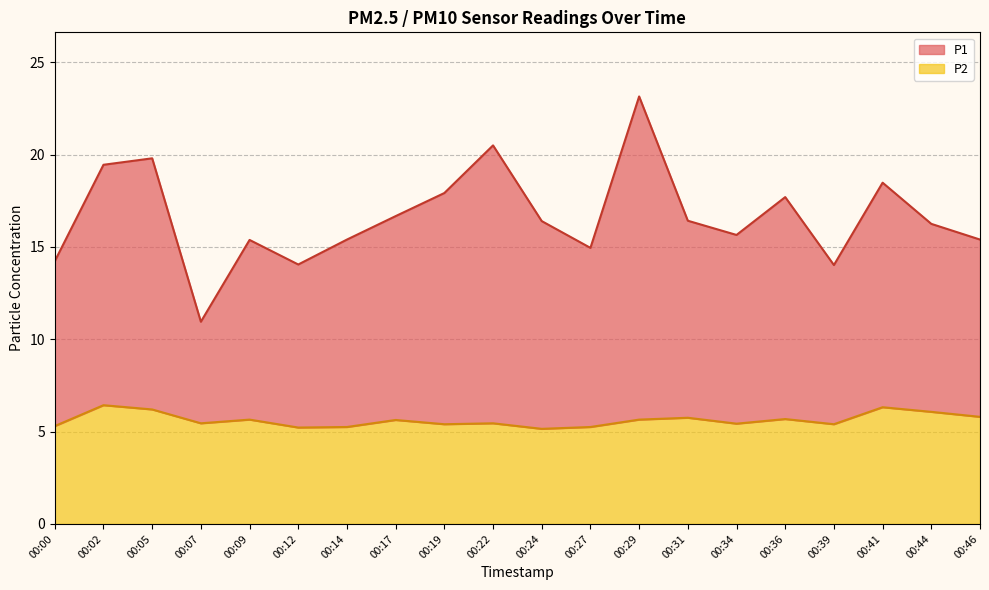

Count the number of data series in this chart.

2